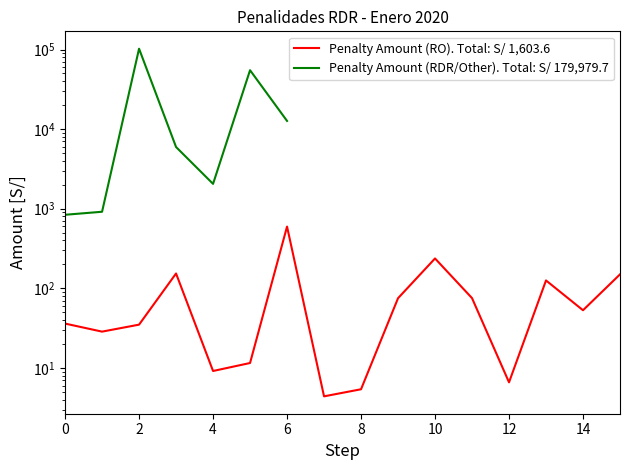

What is the label of the 5th point from the right?

11